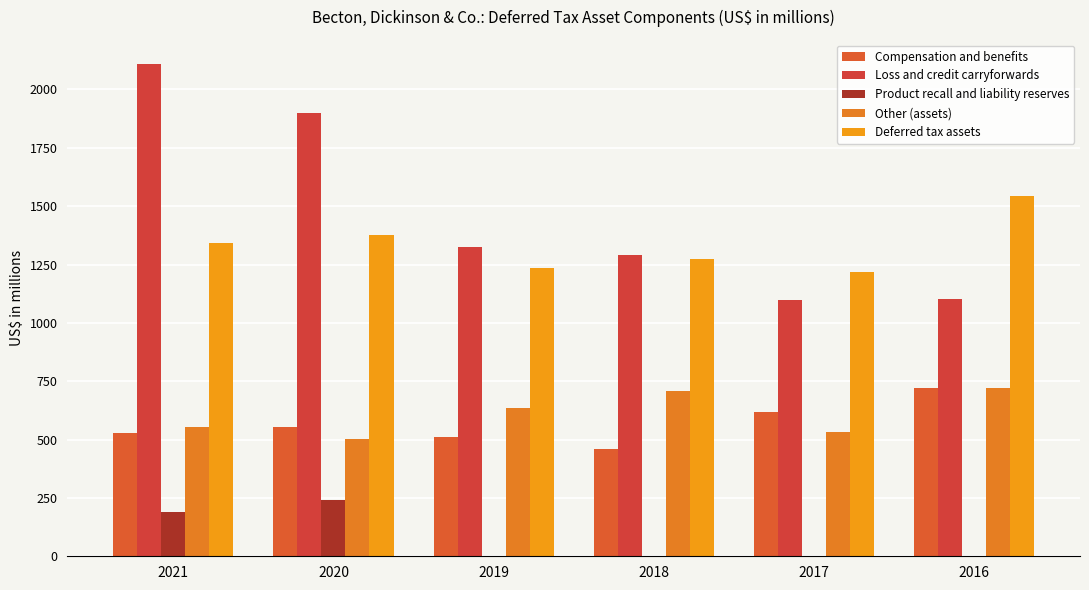

What is the greatest value displayed?

2107